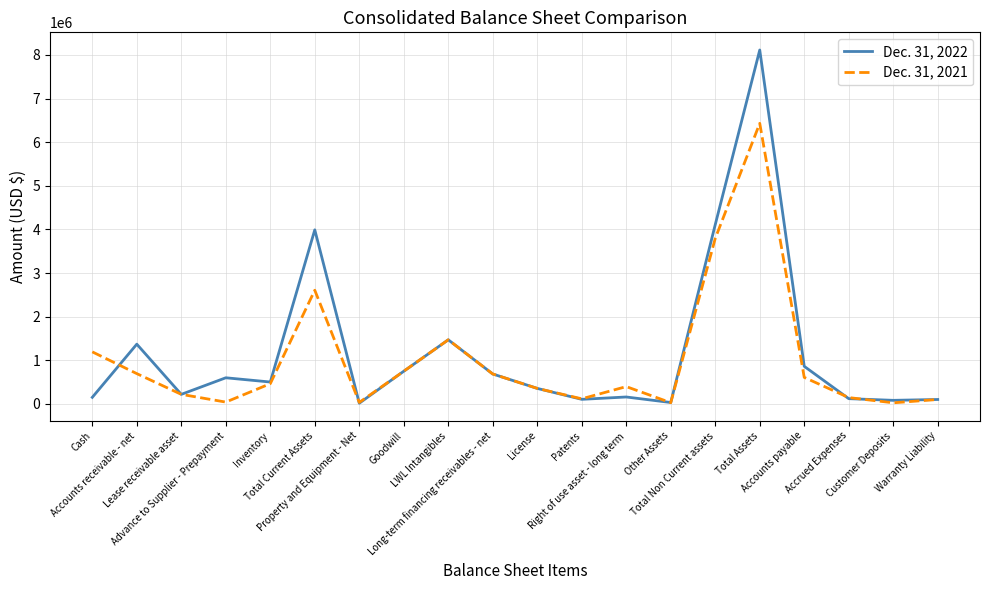

True or false: Dec. 31, 2021 has more than 0 points higher than both neighbors.

True